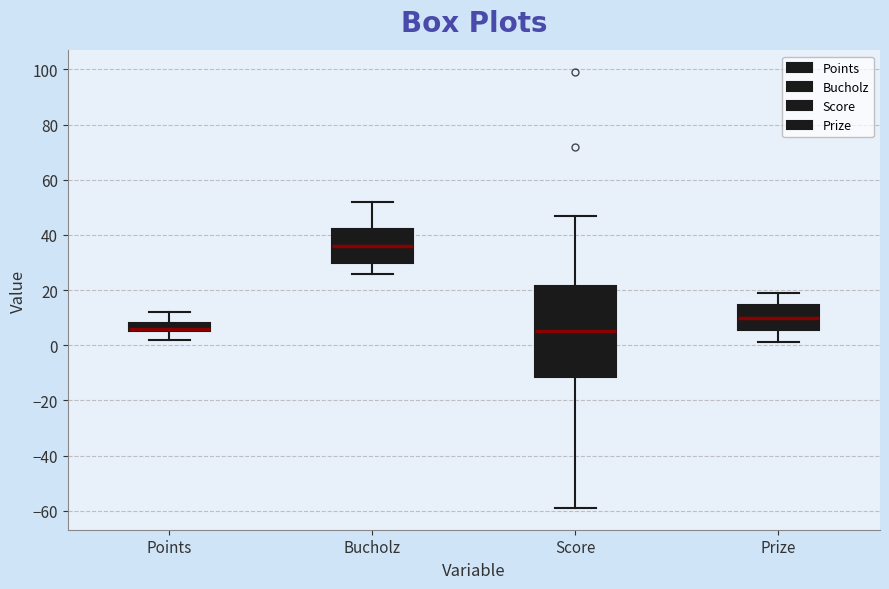

Reading left to right, read every box against the y-axis: the position of its median line, the range the box covers, and the ends of its whiskers. The values are not printed on the chart, so give them approximately, as read against the axis.

Points: median 6 (just above the box's lower edge), box 6 to 8, whiskers 2 to 12
Bucholz: median 36, box 30 to 42, whiskers 26 to 52
Score: median 6, box -12 to 22, whiskers -58 to 48
Prize: median 10, box 6 to 14, whiskers 2 to 20